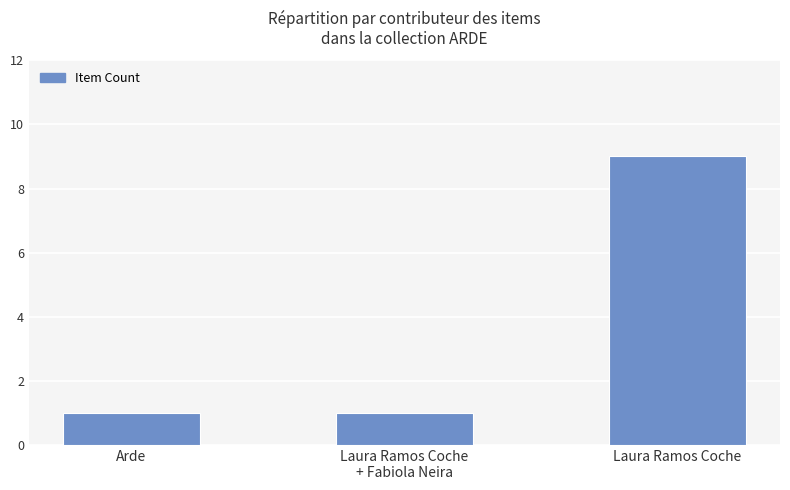

What is the greatest value displayed?

9